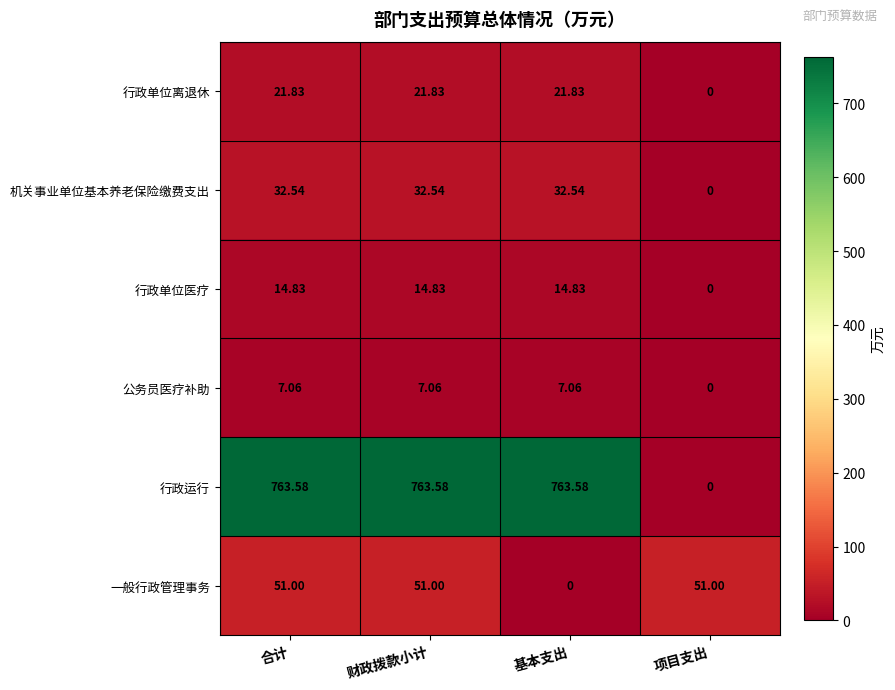

Rank the series at 财政拨款小计 from highest to lowest value.

行政运行, 一般行政管理事务, 机关事业单位基本养老保险缴费支出, 行政单位离退休, 行政单位医疗, 公务员医疗补助